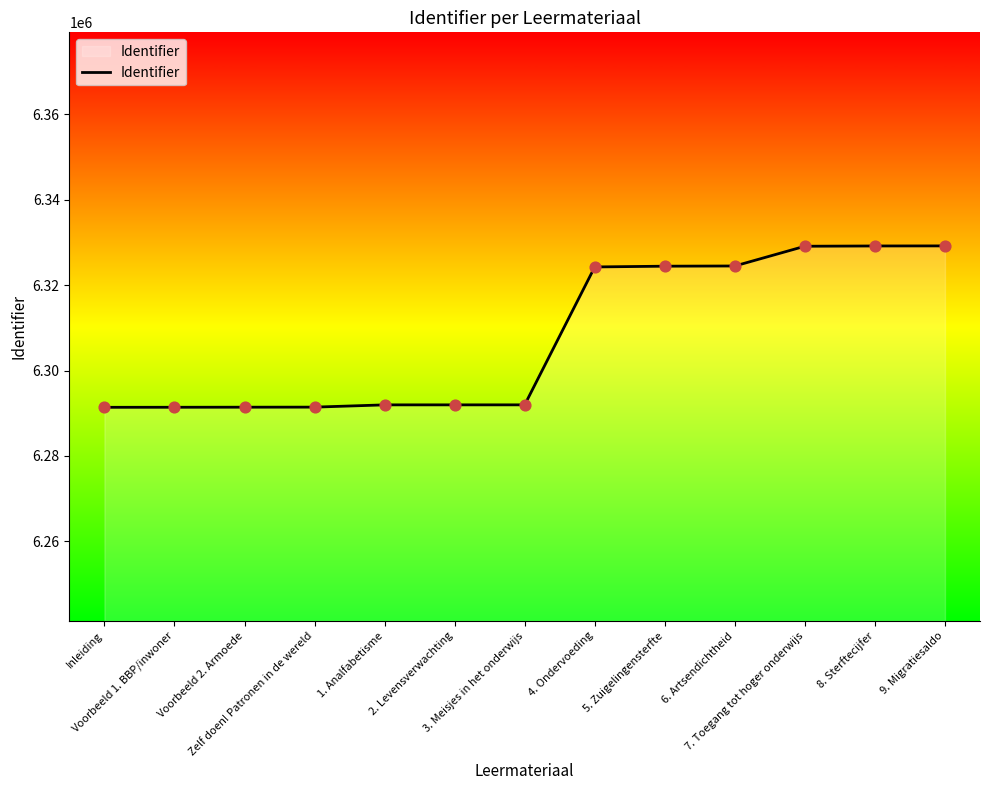

What is the change in value from Zelf doen! Patronen in de wereld to 5. Zuigelingensterfte?

+32998